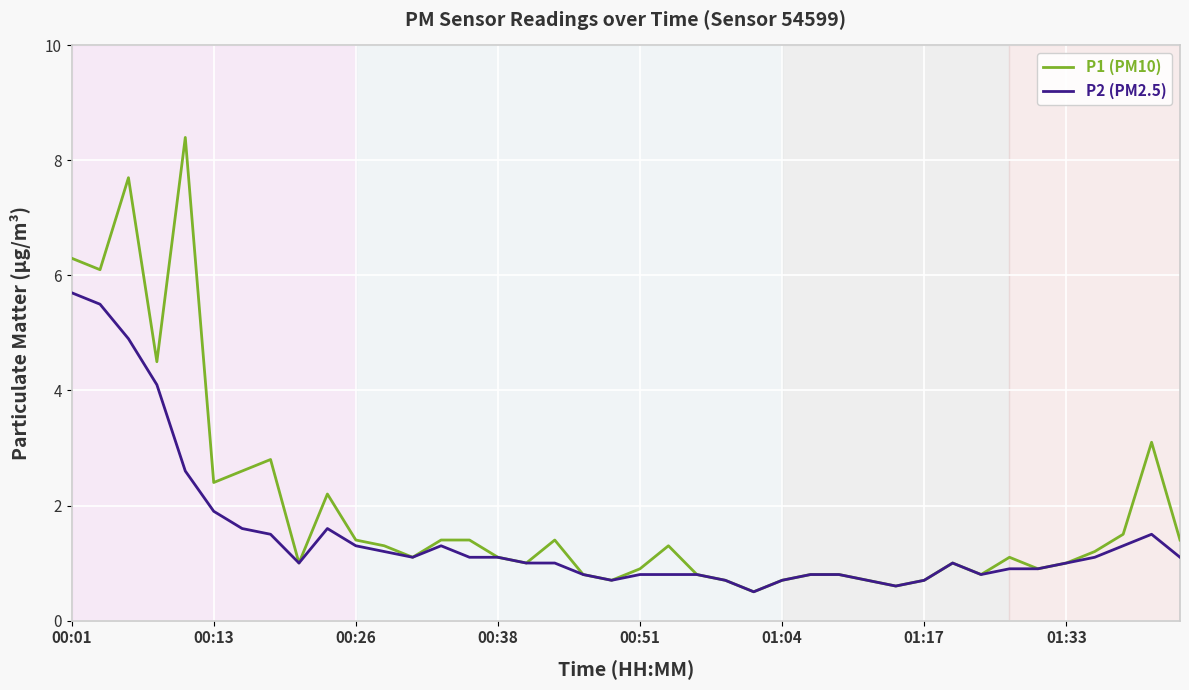

Which series has the largest total across all categories?

P1 (PM10)